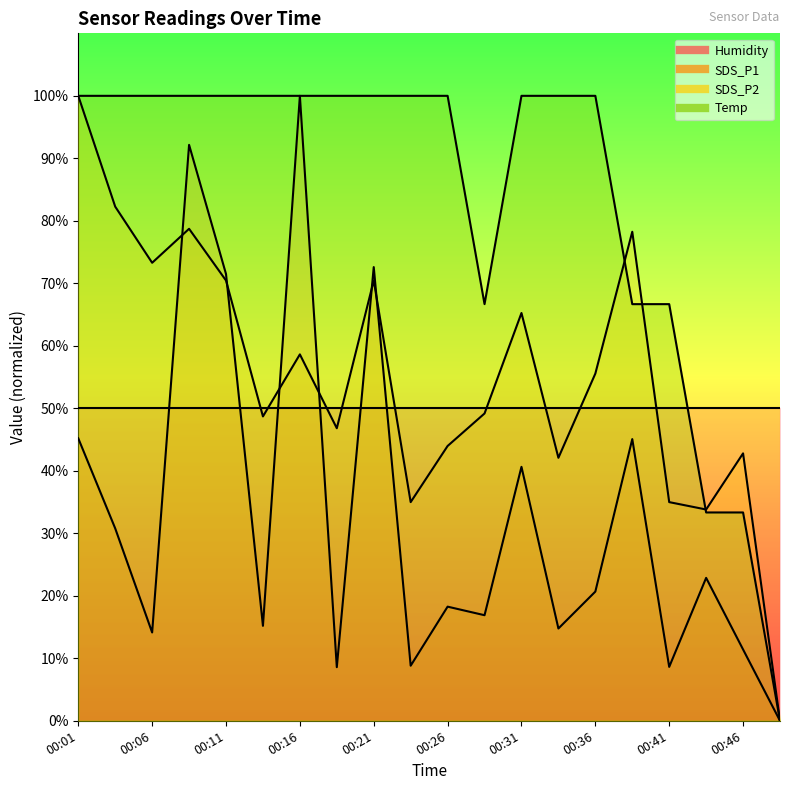

True or false: Temp and SDS_P1 cross at least once.

False